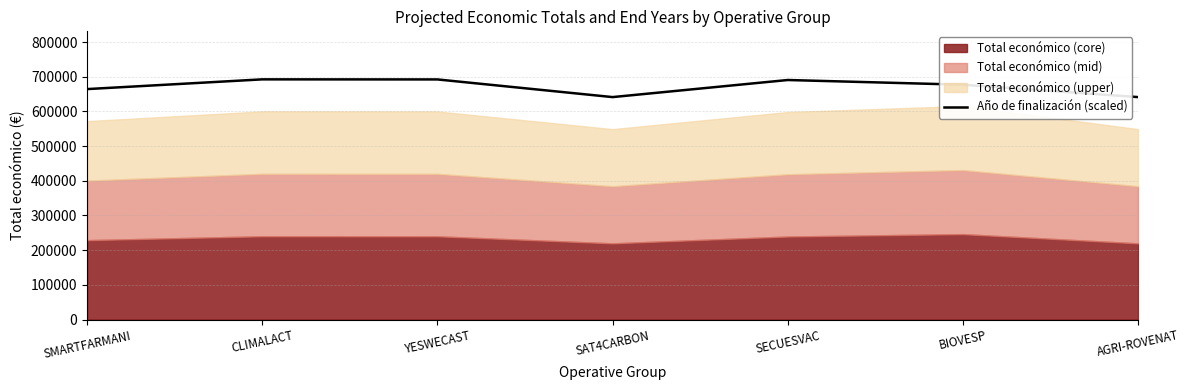

List the labels in order of value, largest first.

CLIMALACT, YESWECAST, SECUESVAC, BIOVESP, SMARTFARMANI, SAT4CARBON, AGRI-ROVENAT